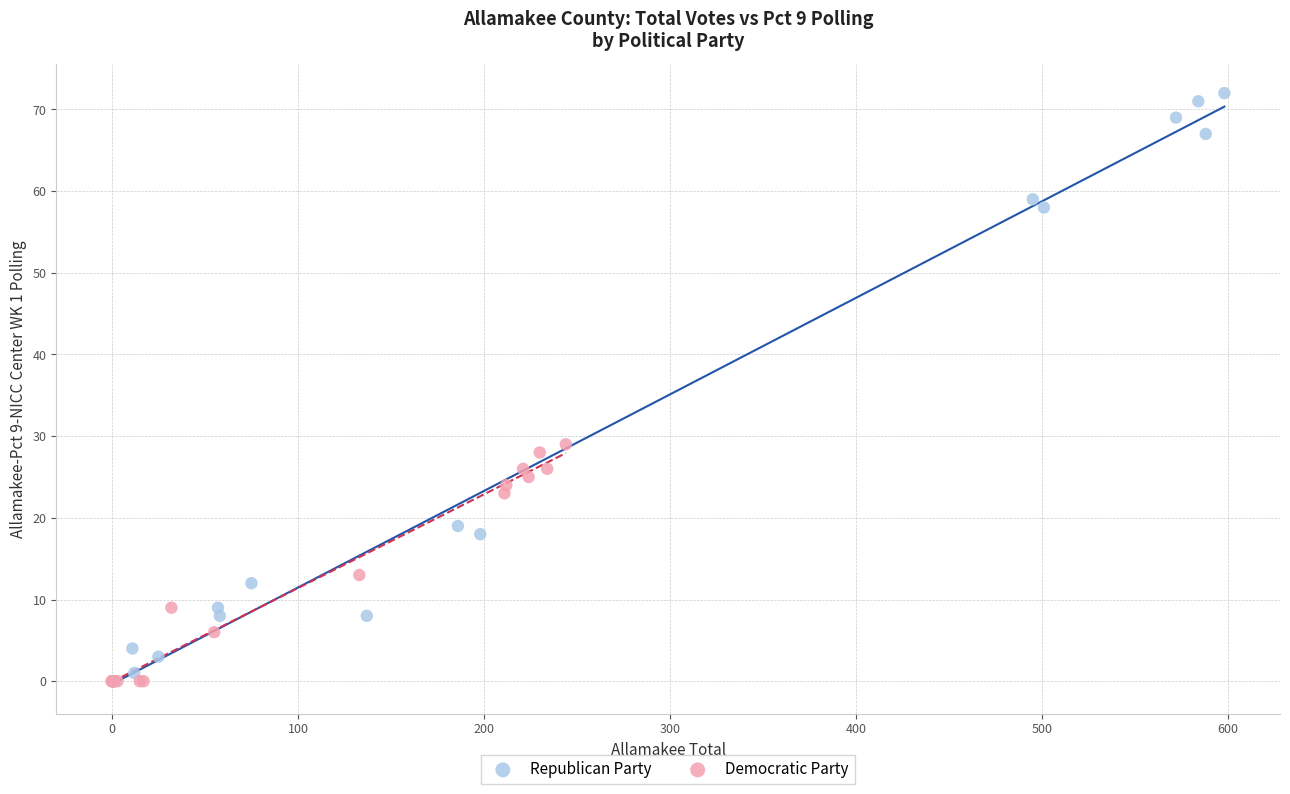

Which series has the largest Y range (max minus min)?

Republican Party